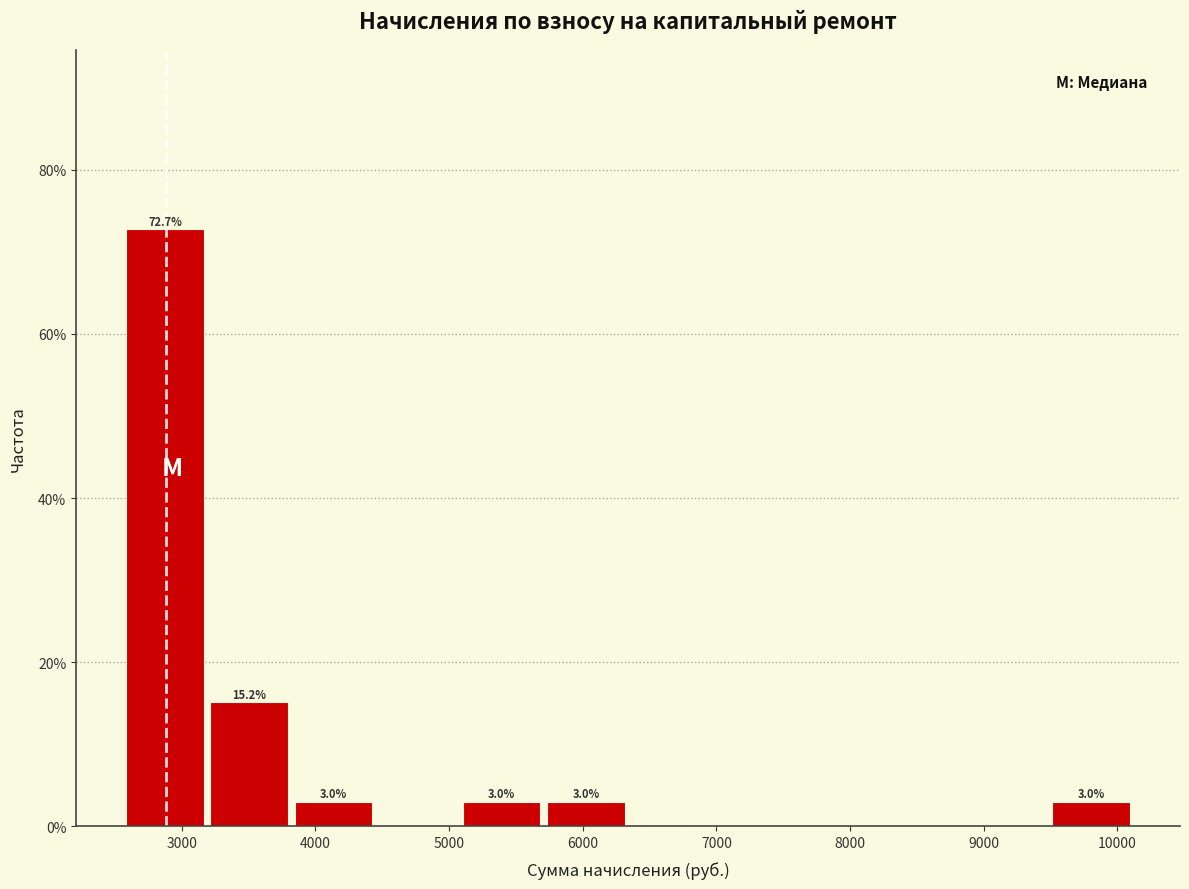

Over which range of the x-axis is the bar tallest?

2600 to 3200